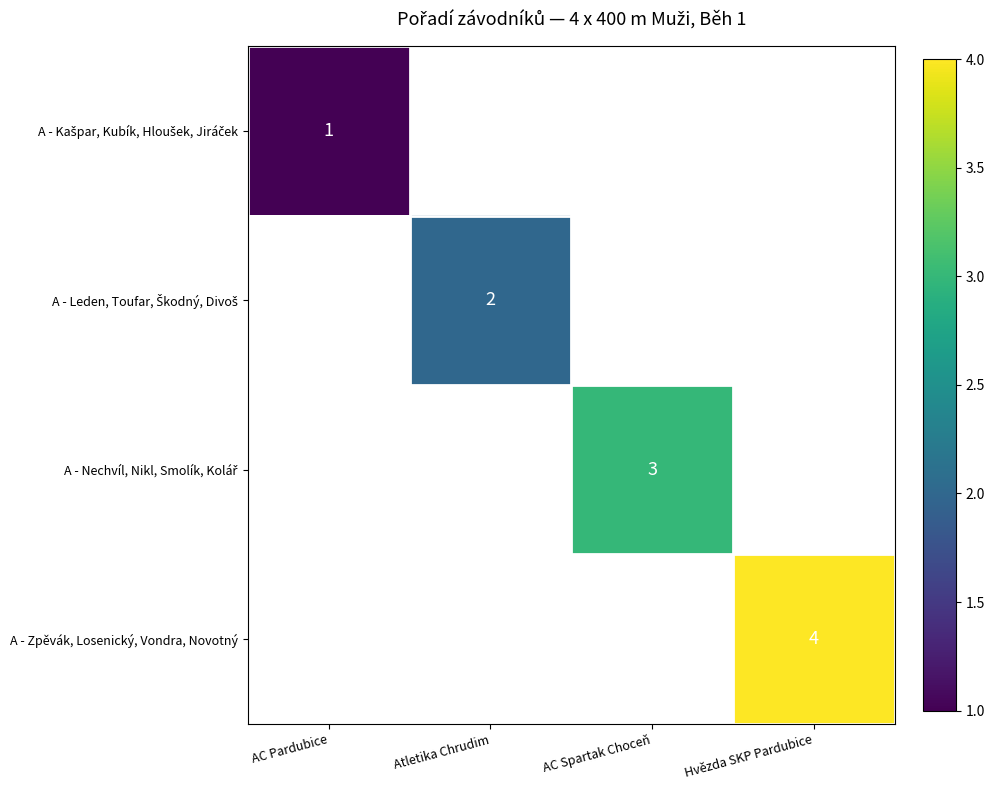

At which category does the chart reach its peak across all series?

Hvězda SKP Pardubice